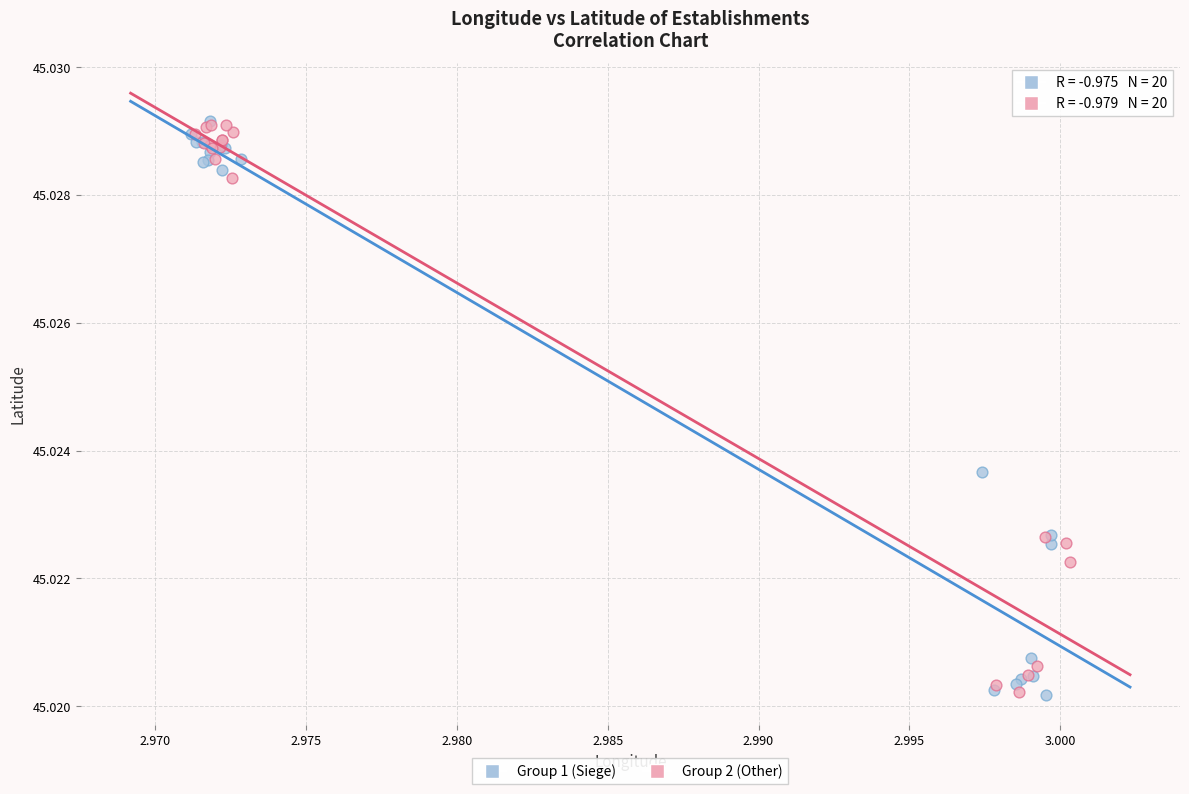

What are all the series names shown in the legend?

Group 1 (Siege), Group 2 (Other)